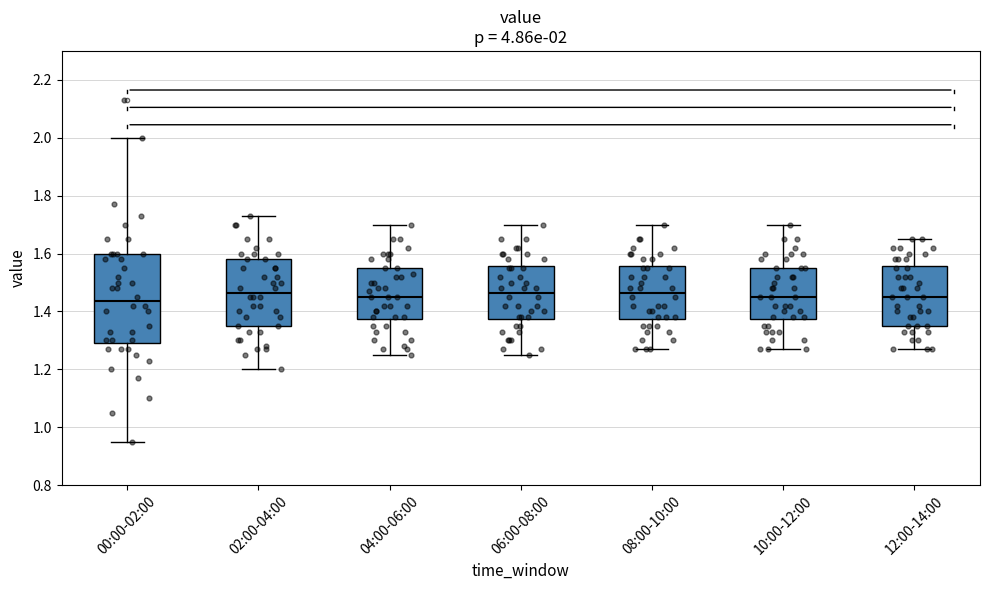

Which box is the tallest, from its lower edge to its upper edge?

00:00-02:00